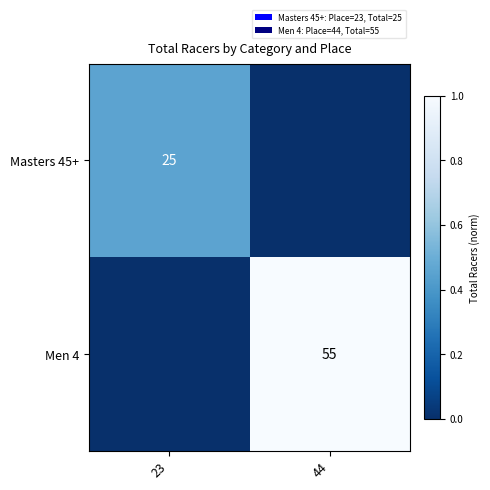

True or false: Men 4 has a value of 55 at 44.

True